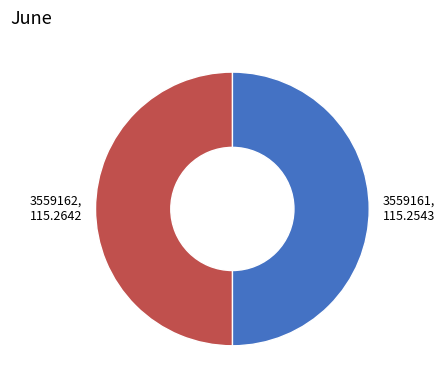

The 3559162 slice represents 61% of the pie. True or false?

False